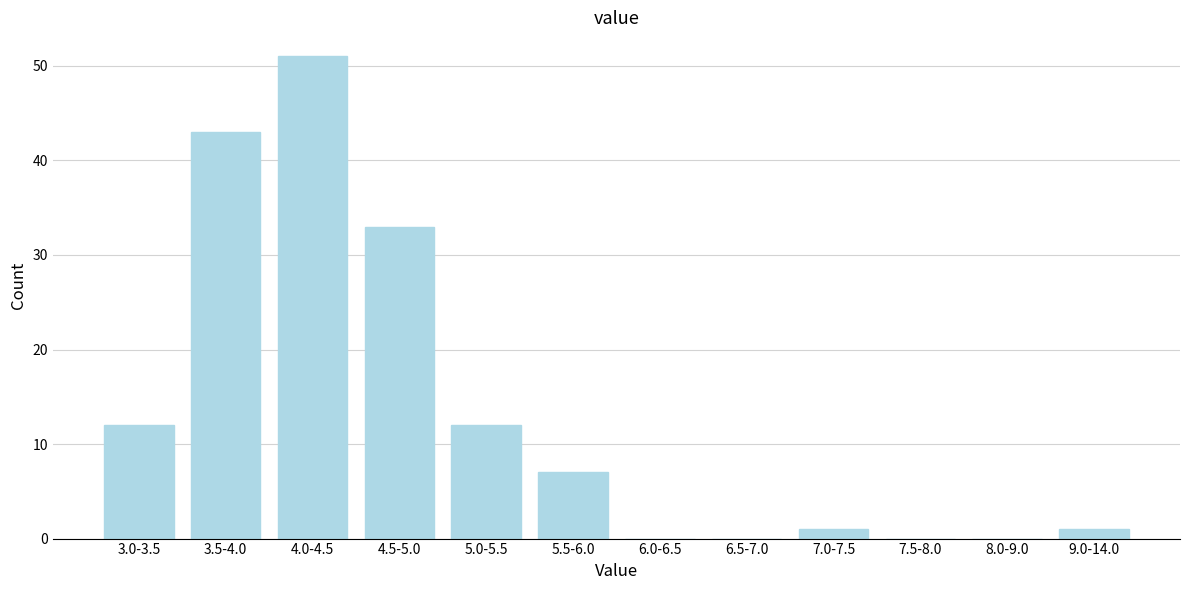

Reading left to right, what are all the values shown in this chart?

3.0-3.5=12	3.5-4.0=43	4.0-4.5=51	4.5-5.0=33	5.0-5.5=12	5.5-6.0=7	6.0-6.5=0	6.5-7.0=0	7.0-7.5=1	7.5-8.0=0	8.0-9.0=0	9.0-14.0=1